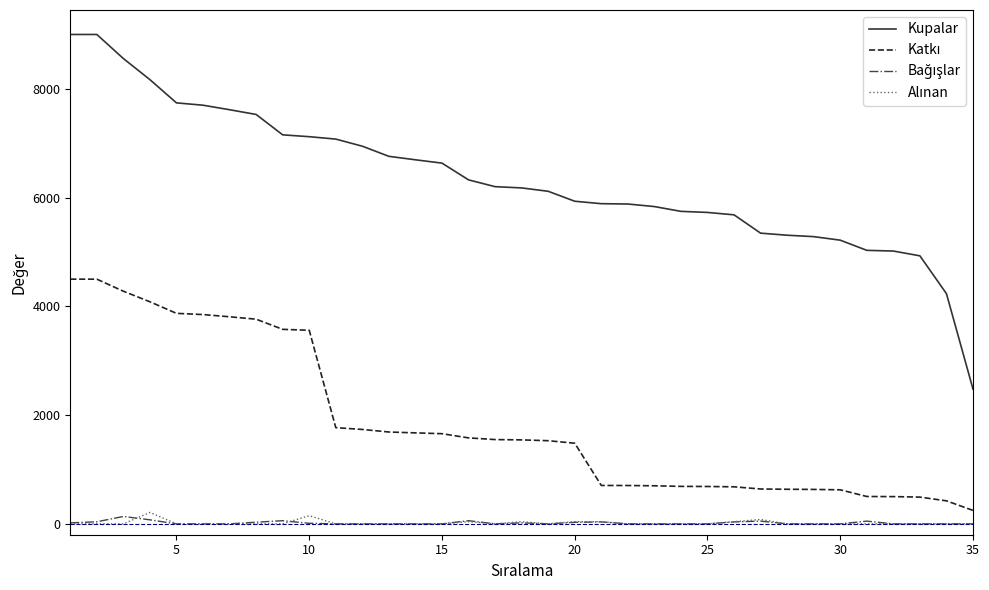

Which series has the widest spread of values?

Kupalar